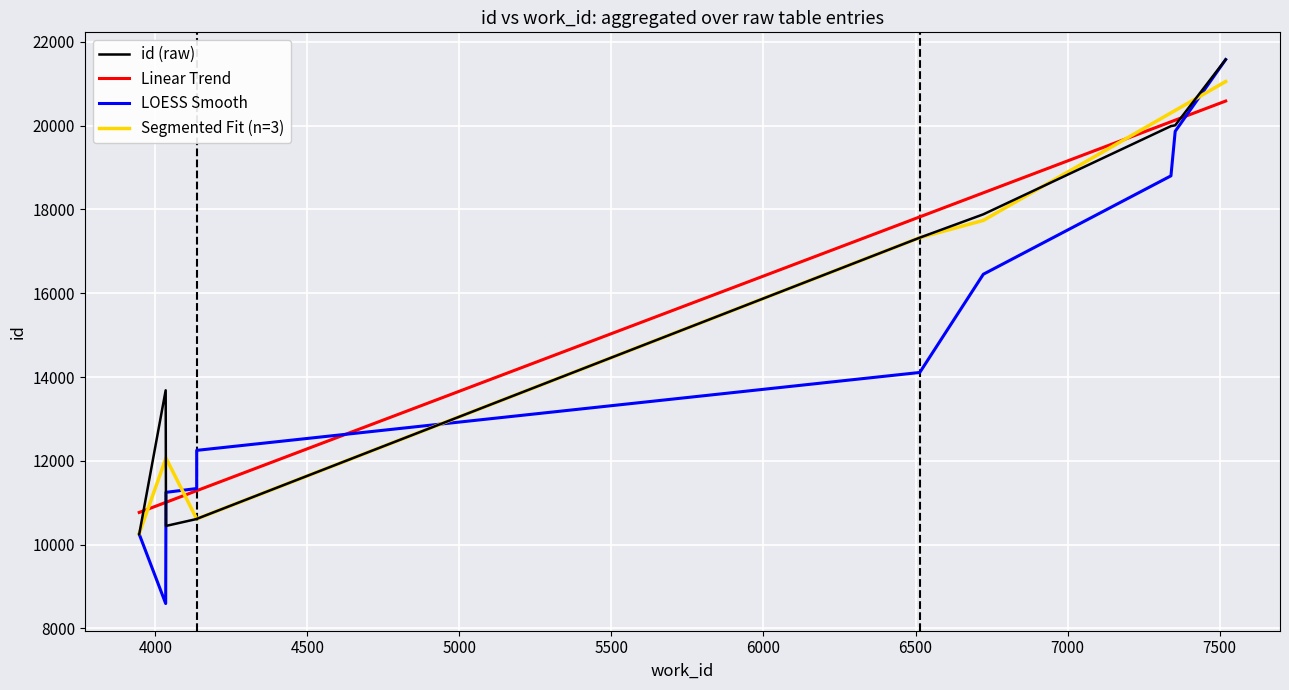

The value of Linear Trend at 5000 is 2439.8. True or false?

False